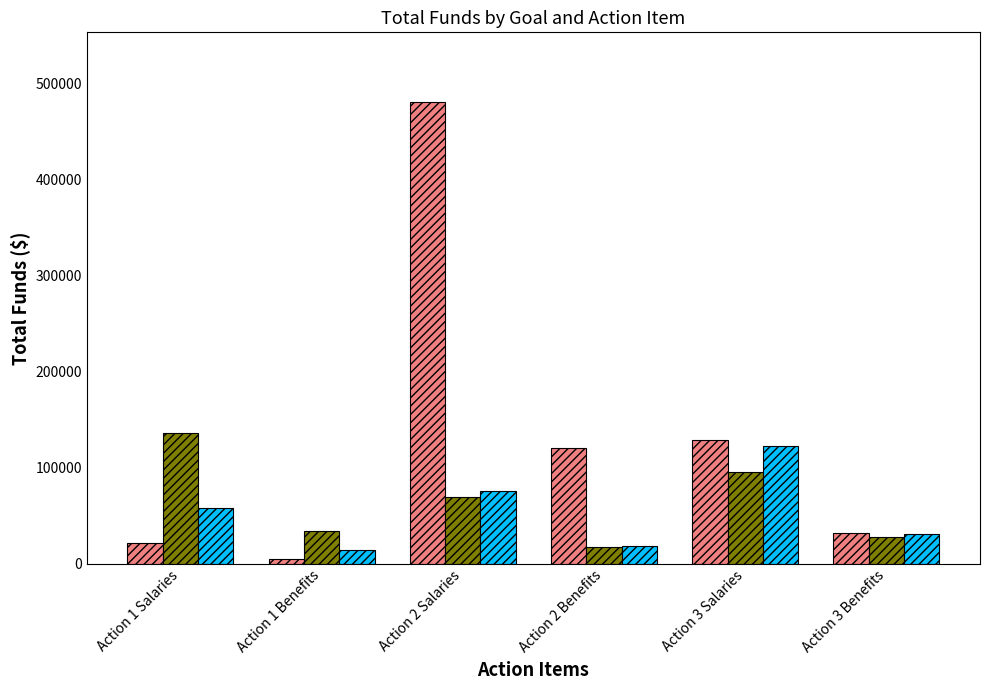

The value of Goal 1 at Action 2 Salaries is 480770.0. True or false?

True